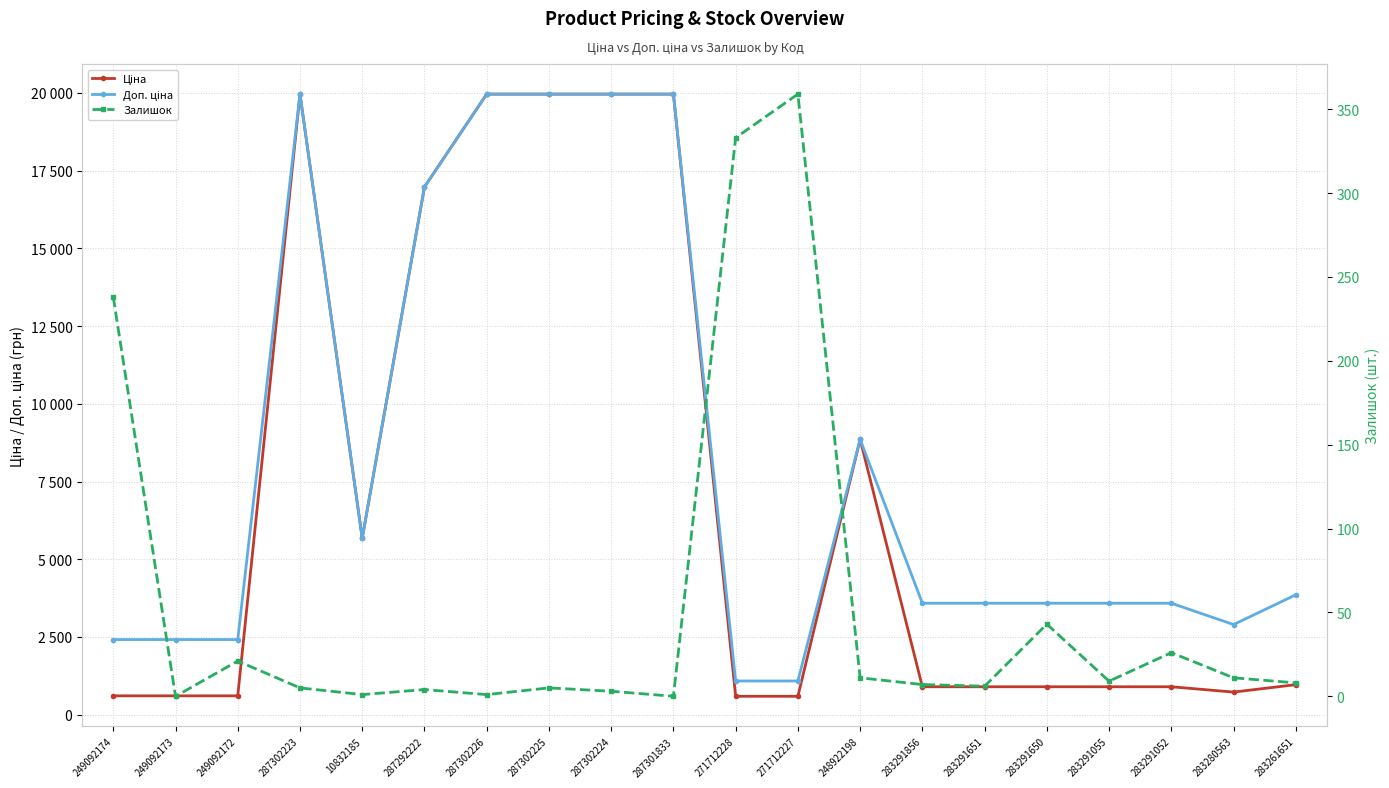

True or false: Доп. ціна has a value of 29578.2 at 287302226.

False